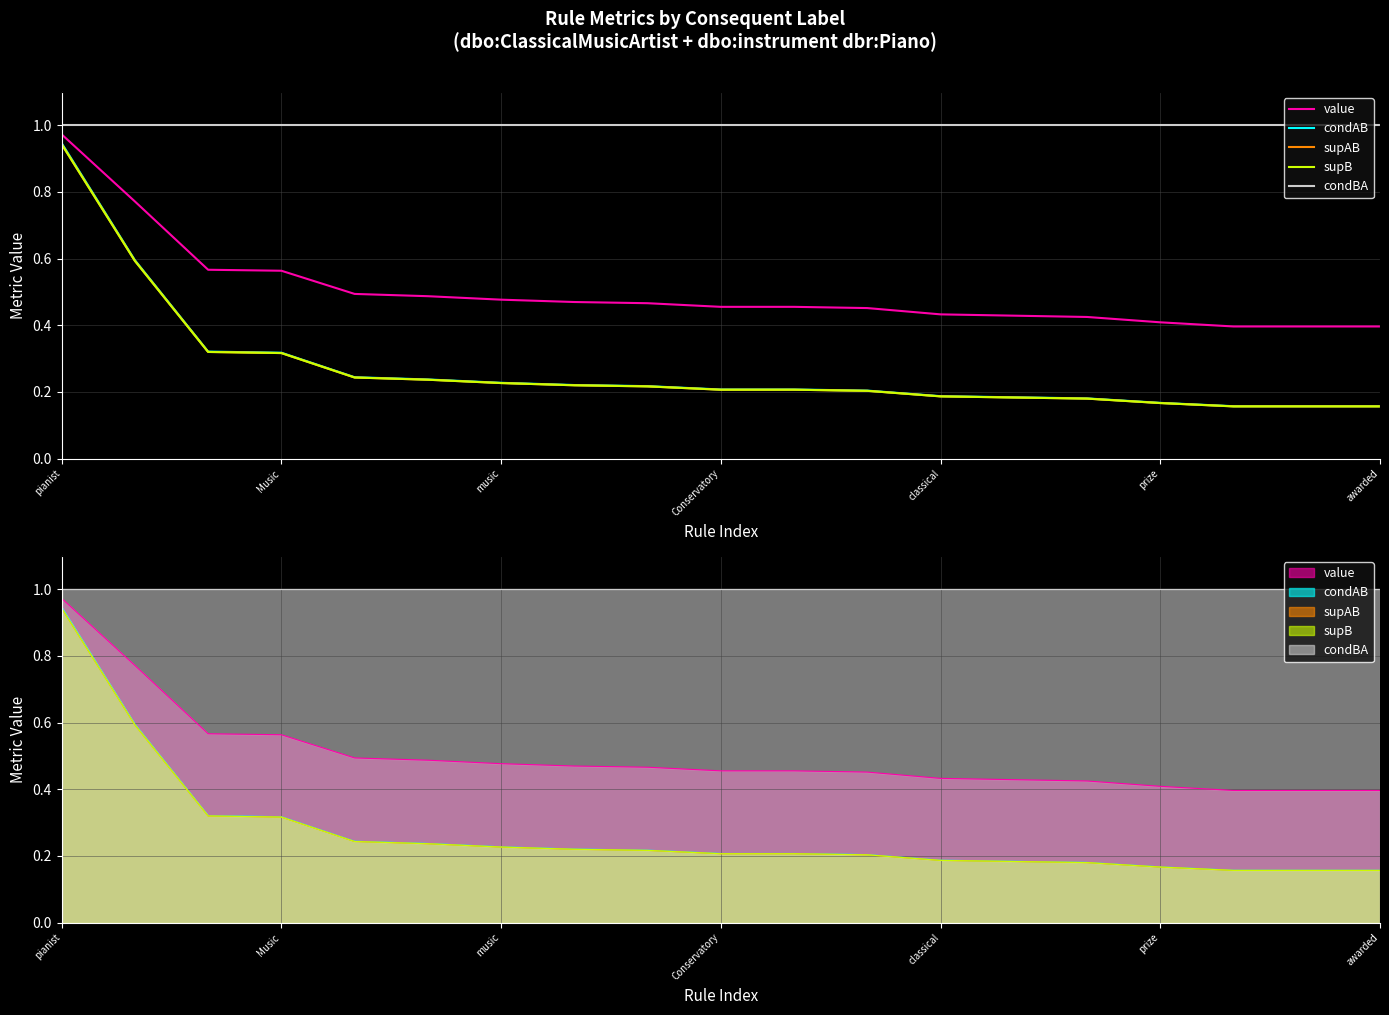

What is the maximum value shown in the chart?

1.0